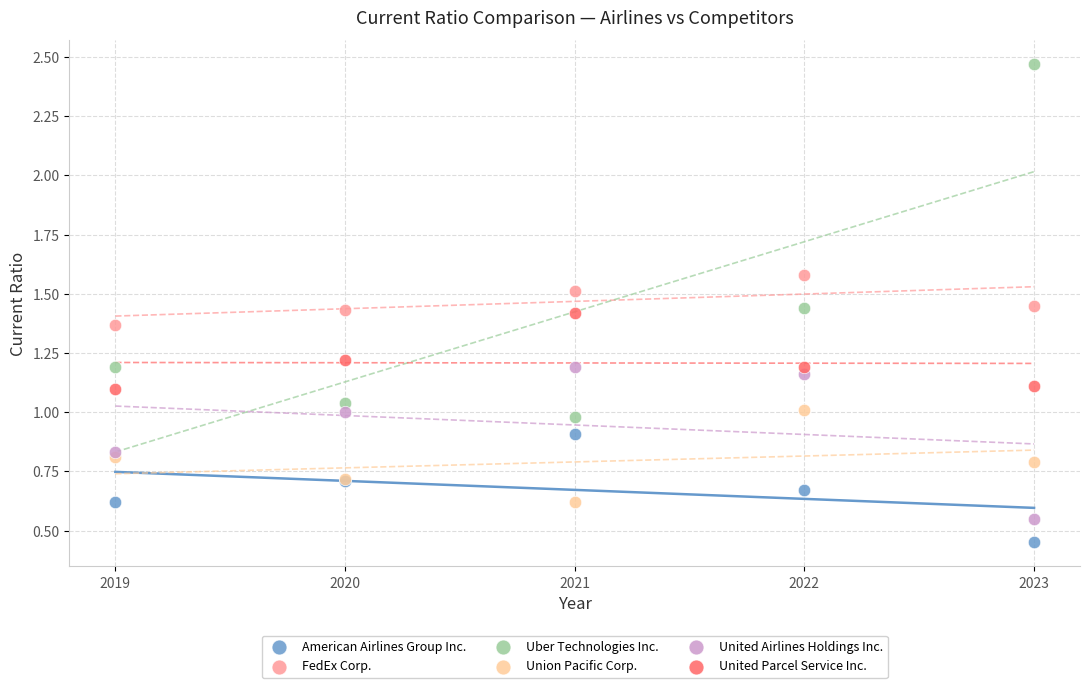

What are all the series names shown in the legend?

American Airlines Group Inc., FedEx Corp., Uber Technologies Inc., Union Pacific Corp., United Airlines Holdings Inc., United Parcel Service Inc.